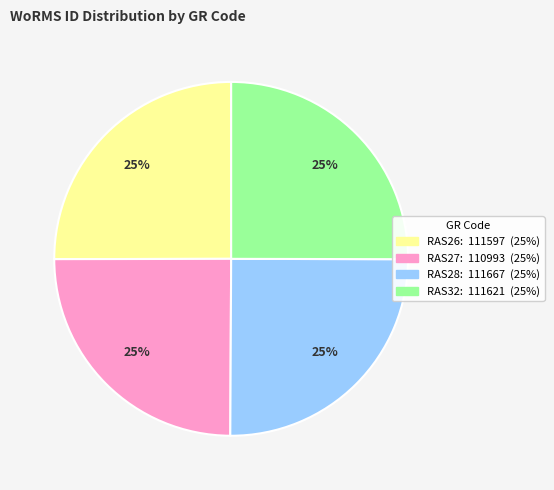

What percentage is the RAS26 slice, to the nearest percent?

25%